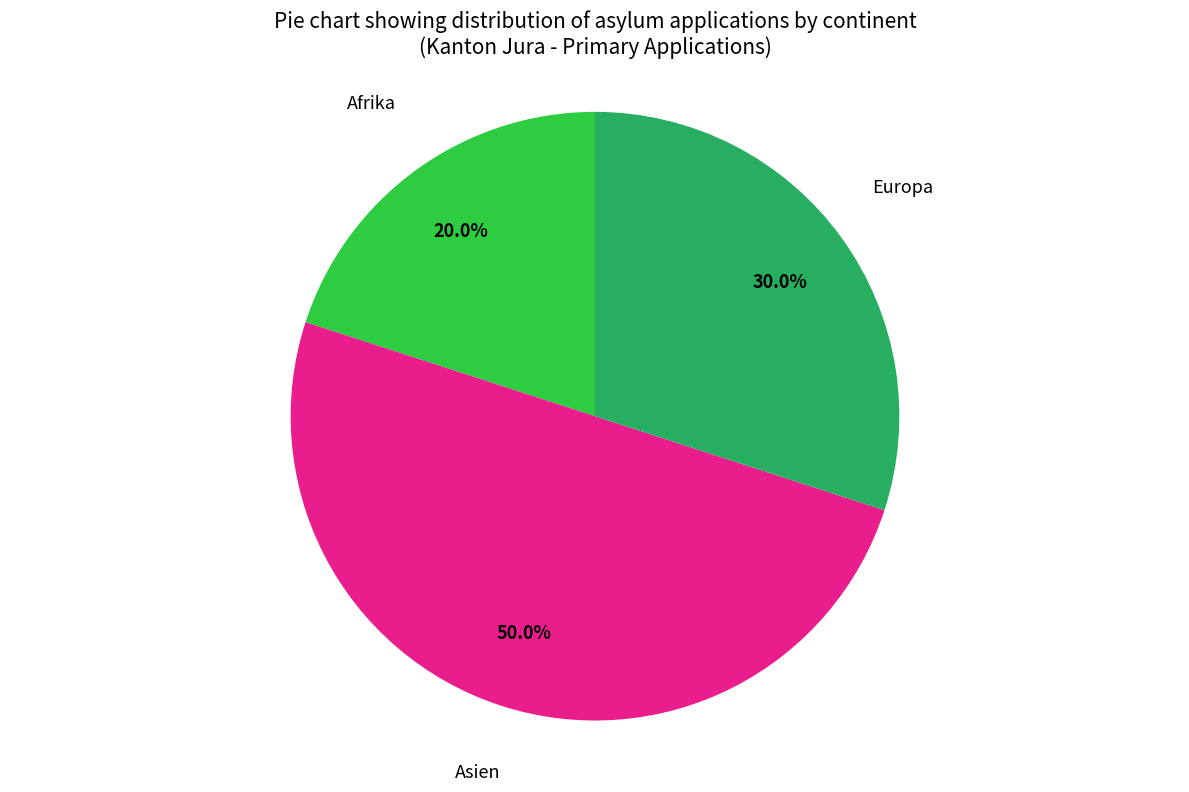

To the nearest percent, what is the average slice percentage?

33%